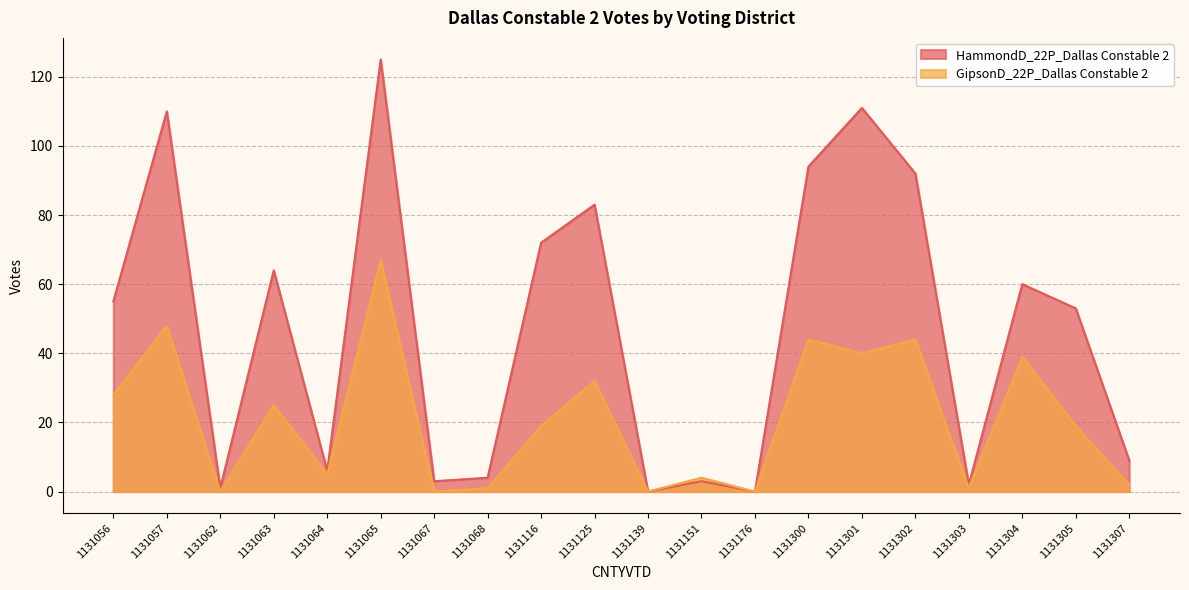

What is the value of the HammondD_22P_Dallas Constable 2 point at the 7th from the left?

3